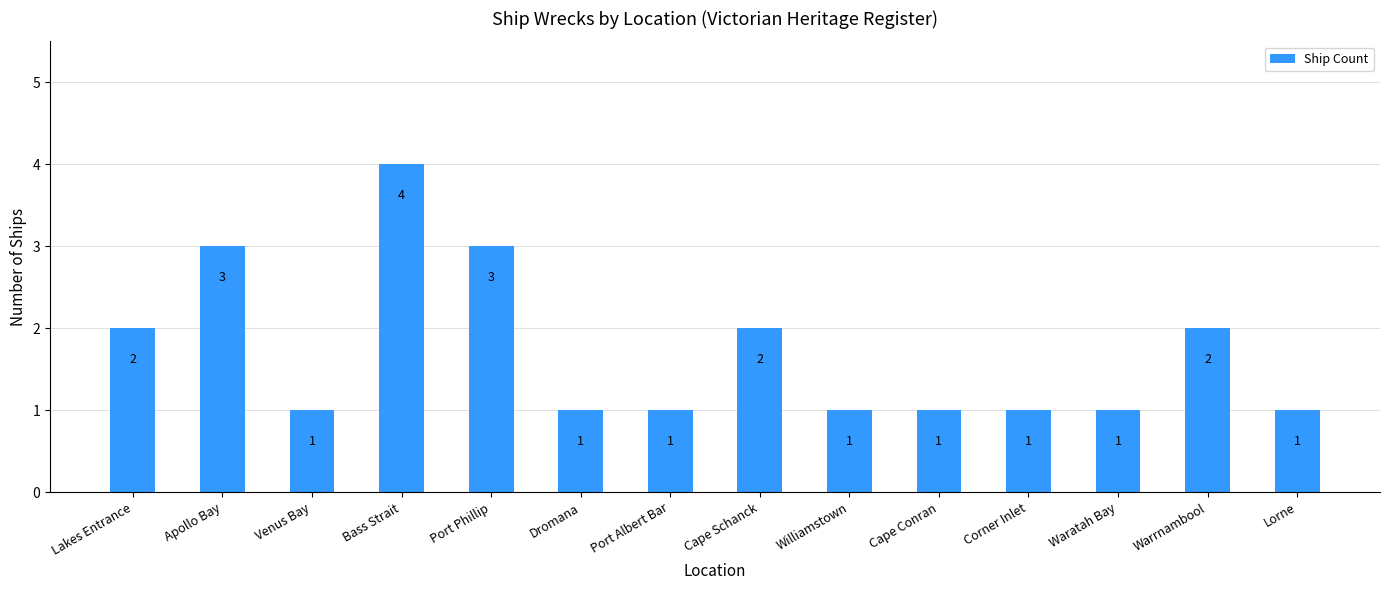

Reading left to right, what are all the values shown in this chart?

2	3	1	4	3	1	1	2	1	1	1	1	2	1